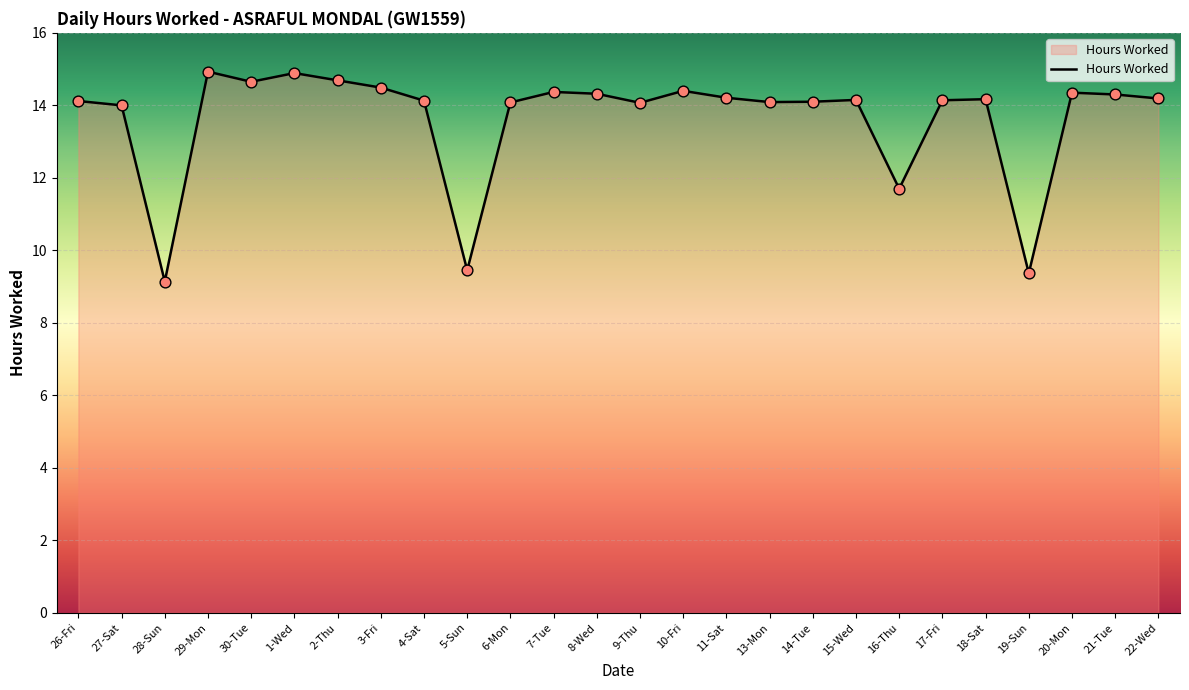

What is the change in value from 27-Sat to 8-Wed?

+0.3